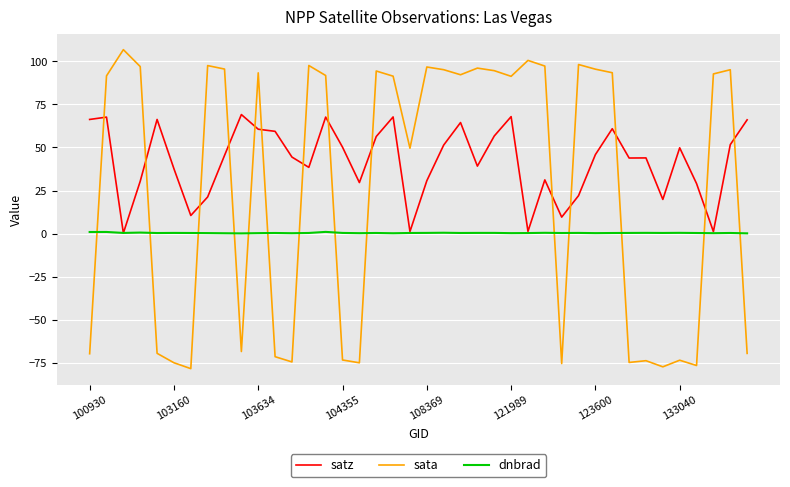

Which series has the largest total across all categories?

satz